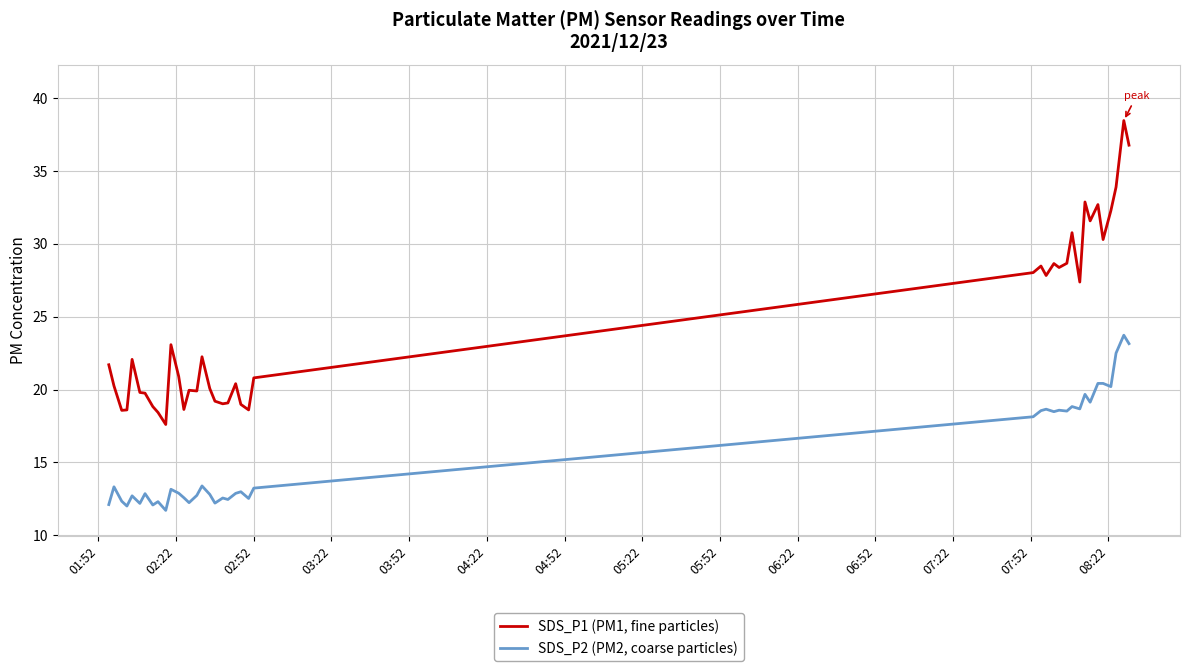

Which series has the largest range (max minus min)?

SDS_P1 (PM1, fine particles)